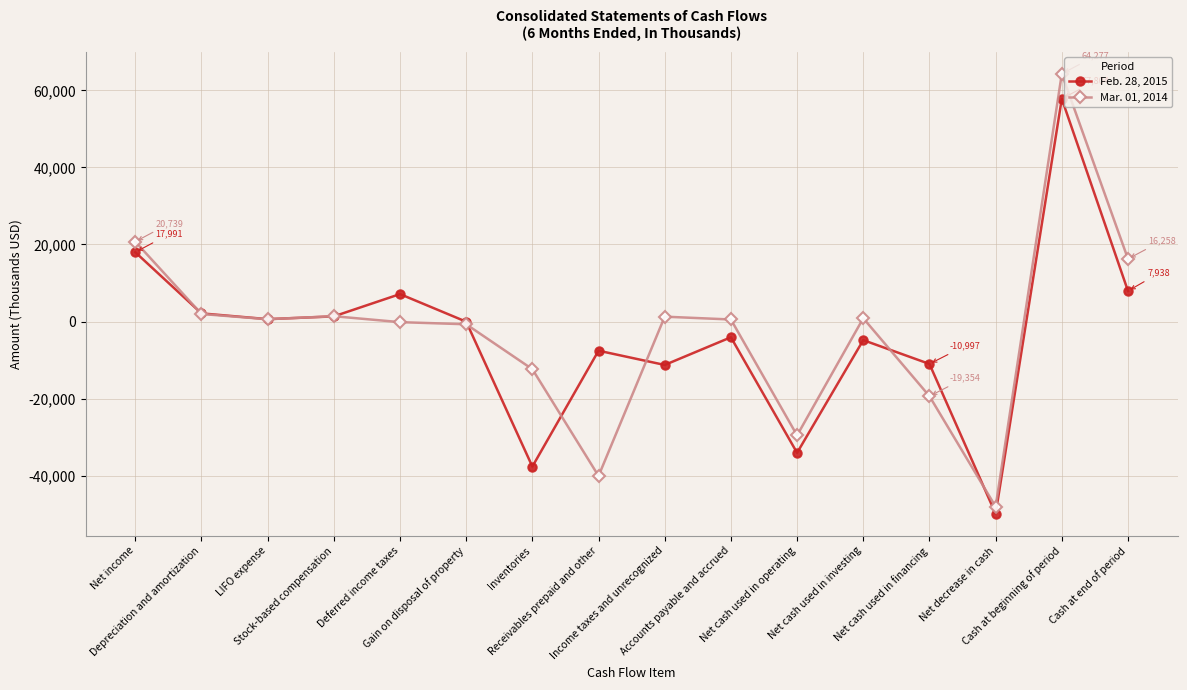

What is the sum of all Mar. 01, 2014 values?

-42263